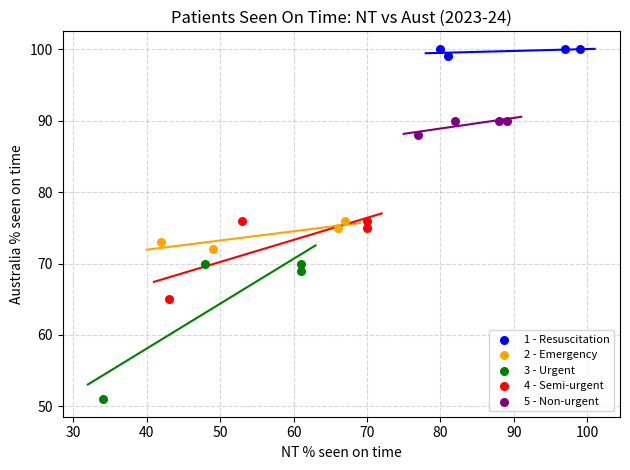

Which series reaches the minimum Y coordinate?

3 - Urgent